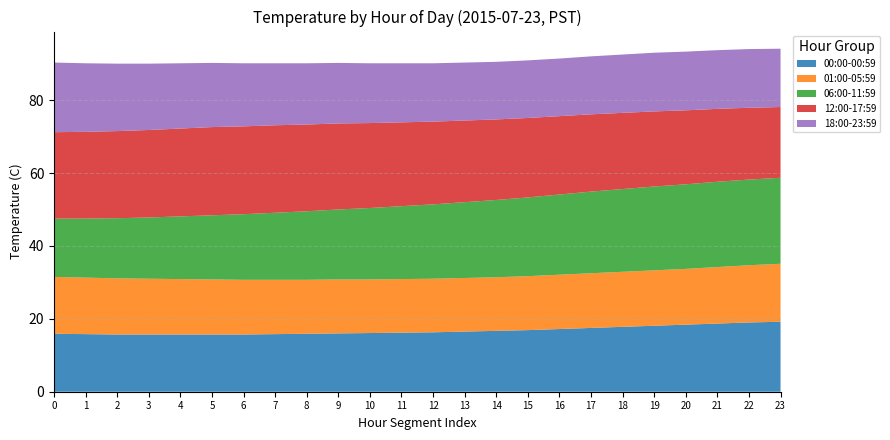

Reading left to right, what are all the values shown in this chart?

00:00-00:59: 15.9	15.8	15.7	15.7	15.7	15.7	15.7	15.8	15.9	16.0	16.1	16.2	16.3	16.5	16.7	16.9	17.2	17.5	17.8	18.1	18.4	18.7	19.0	19.2
01:00-05:59: 15.6	15.5	15.4	15.3	15.2	15.1	15.0	14.9	14.8	14.8	14.7	14.7	14.7	14.7	14.7	14.8	14.9	15.0	15.1	15.2	15.3	15.5	15.7	15.9
06:00-11:59: 16.0	16.2	16.5	16.8	17.2	17.6	18.0	18.4	18.8	19.2	19.6	20.0	20.4	20.8	21.2	21.6	22.0	22.4	22.7	23.0	23.2	23.4	23.5	23.6
12:00-17:59: 23.7	23.8	23.9	24.0	24.1	24.2	24.1	24.0	23.8	23.6	23.3	23.0	22.7	22.4	22.1	21.8	21.5	21.2	20.9	20.6	20.3	20.0	19.7	19.4
18:00-23:59: 19.1	18.8	18.5	18.2	17.9	17.6	17.3	17.0	16.8	16.6	16.4	16.2	16.0	15.9	15.8	15.8	15.8	15.9	16.0	16.1	16.1	16.1	16.1	16.0